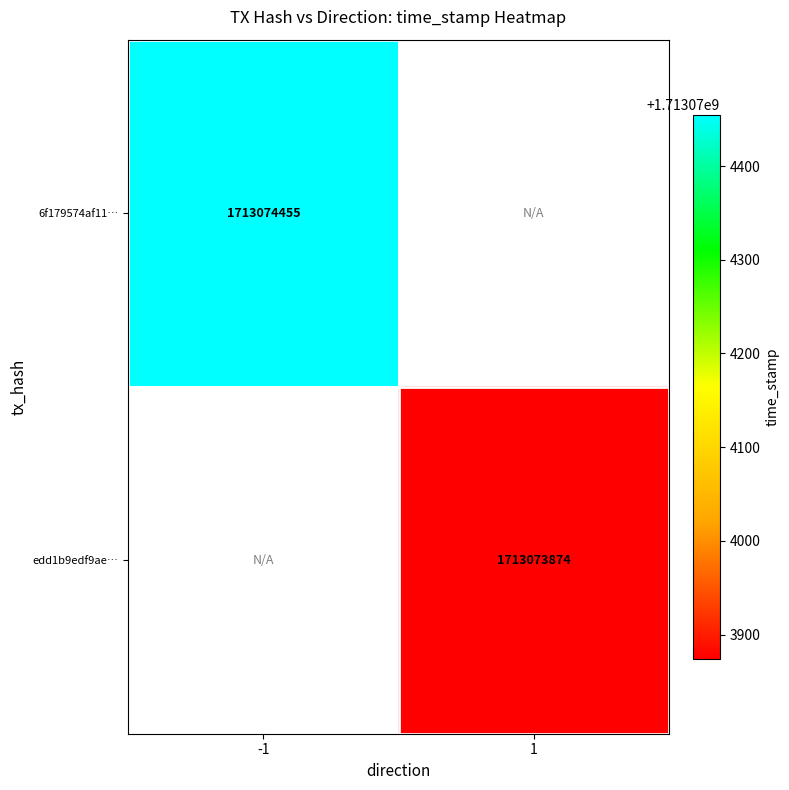

Is it true that 6f179574af11… equals 1713074455 at -1?

True